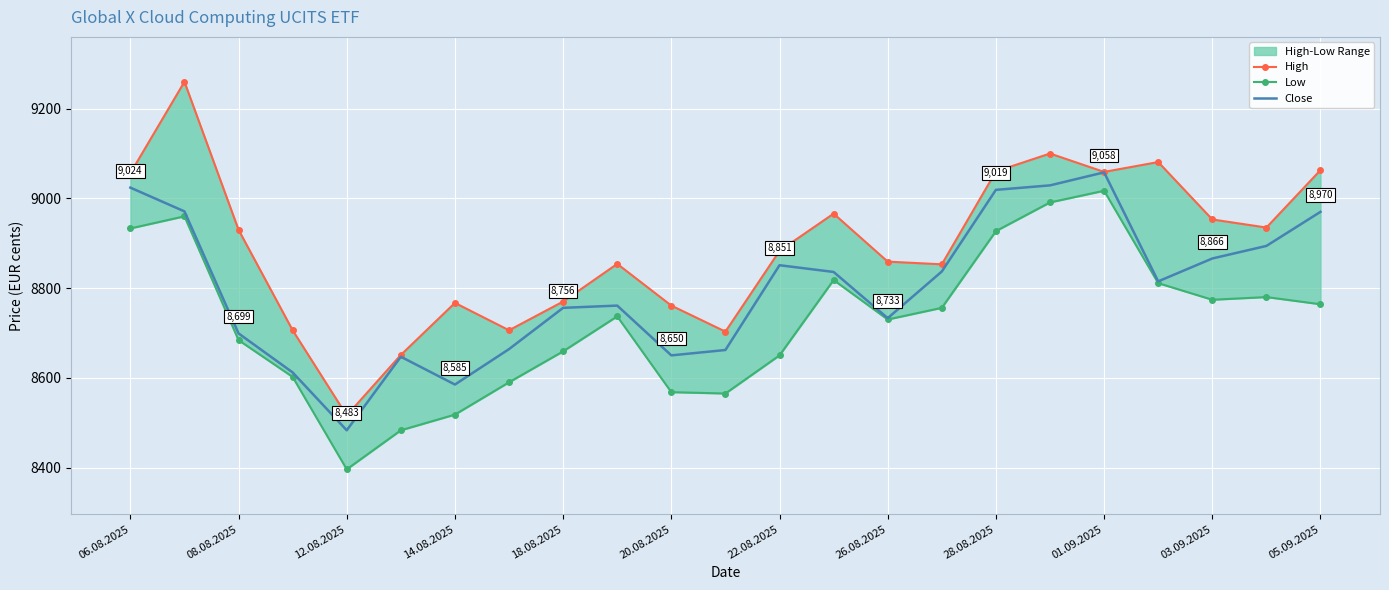

True or false: Close has a value of 5361 at 01.09.2025.

False